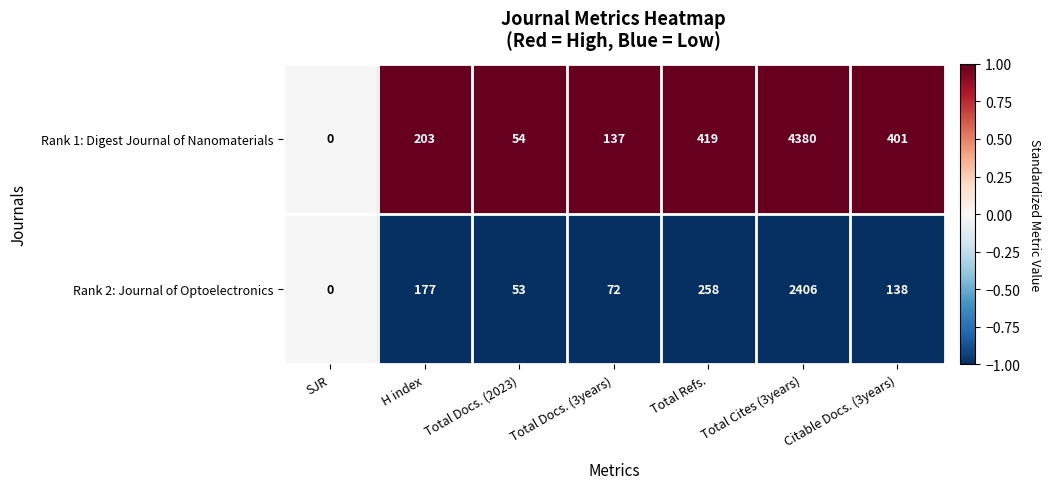

How many data points in Rank 1: Digest Journal of Nanomaterials are less than 203?

3